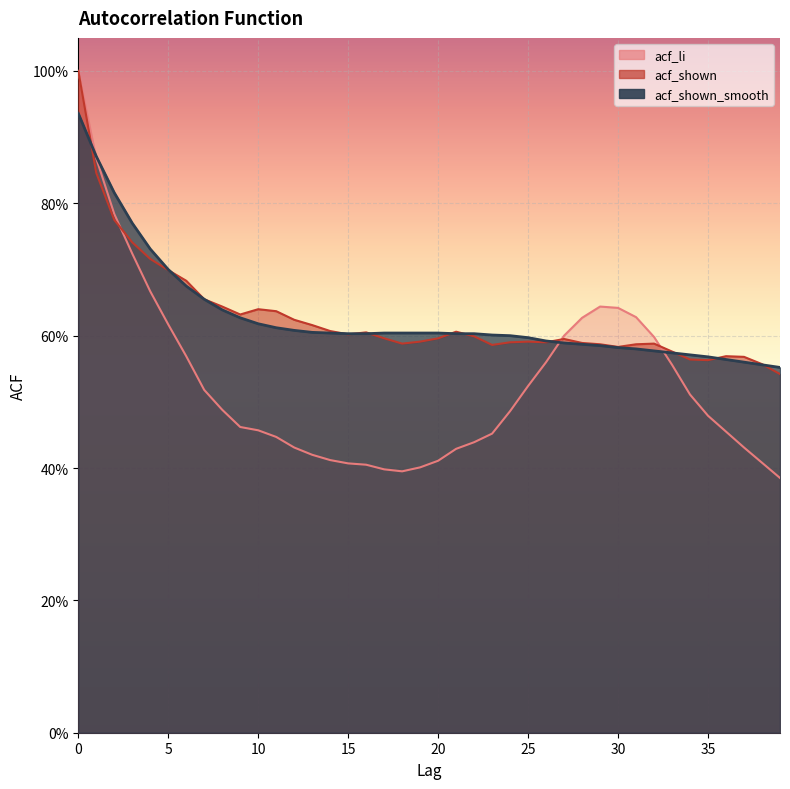

Is it true that acf_li equals 0.6 at 24?

False